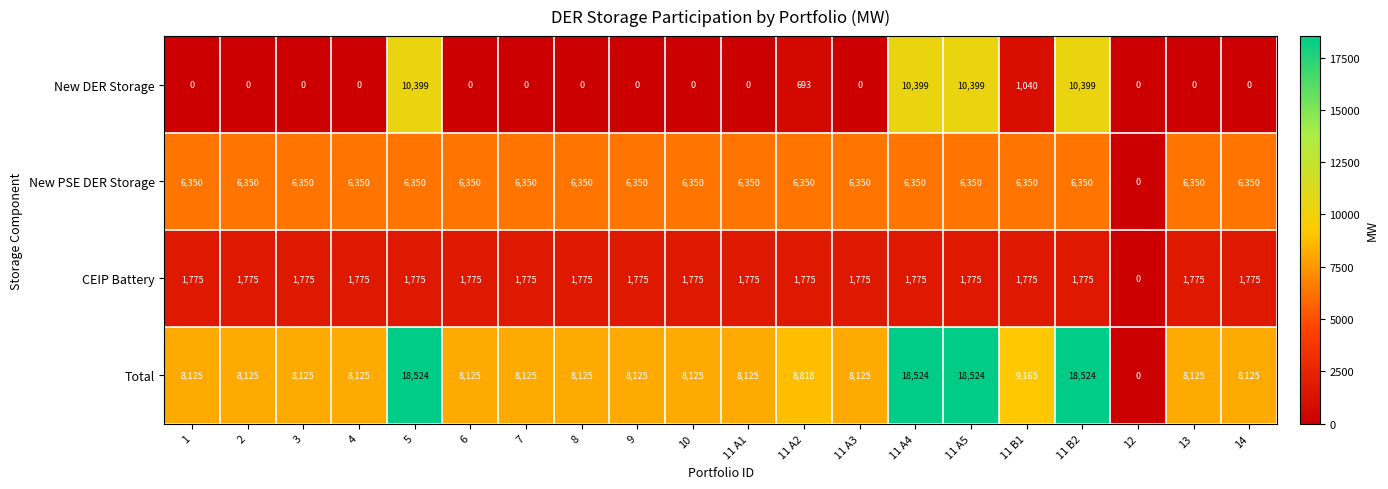

The New DER Storage series shows 10399 at 11 A5. True or false?

True